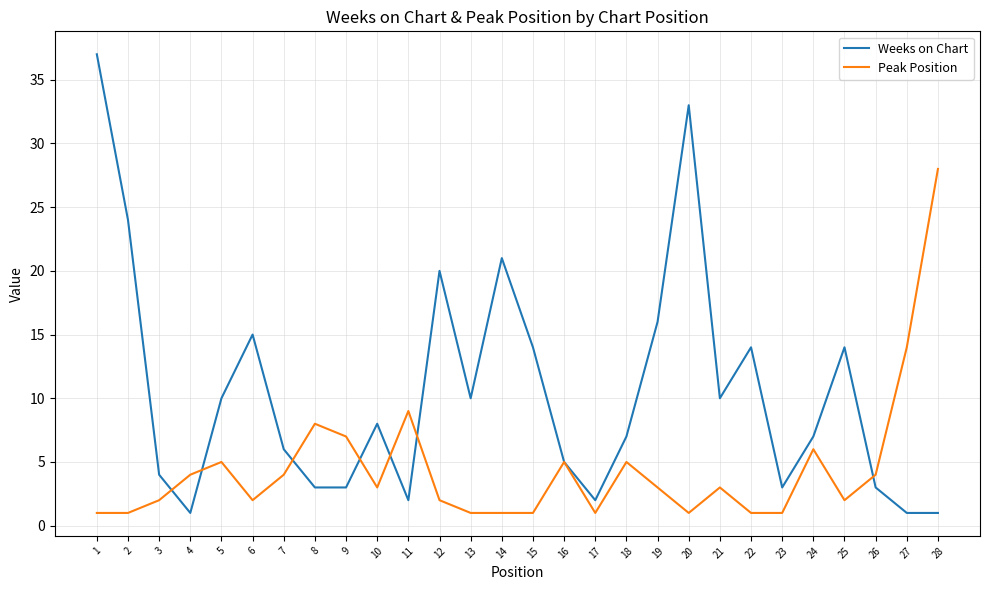

At which category is the sum across all series the highest?

1